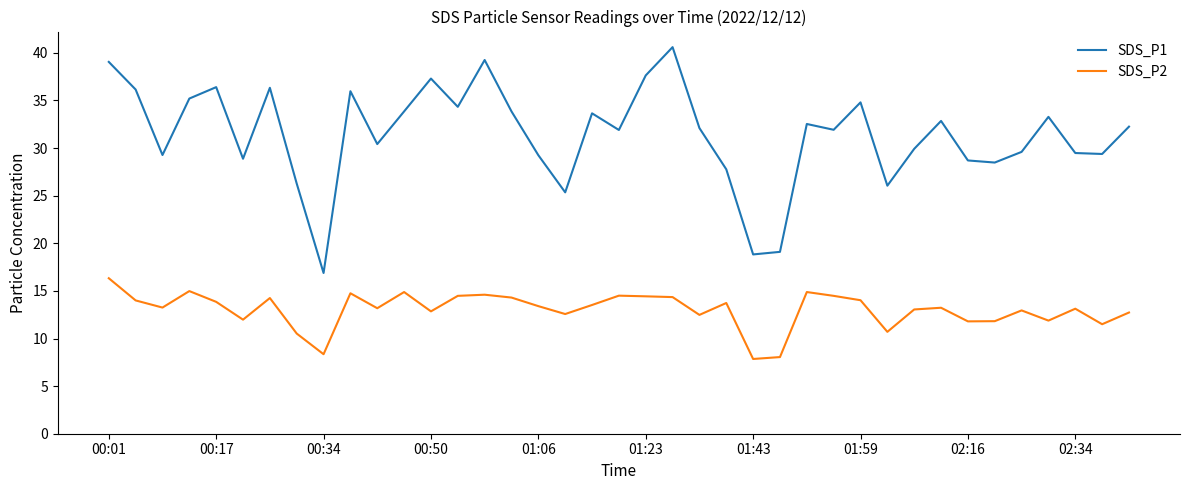

Which series has the largest total across all categories?

SDS_P1